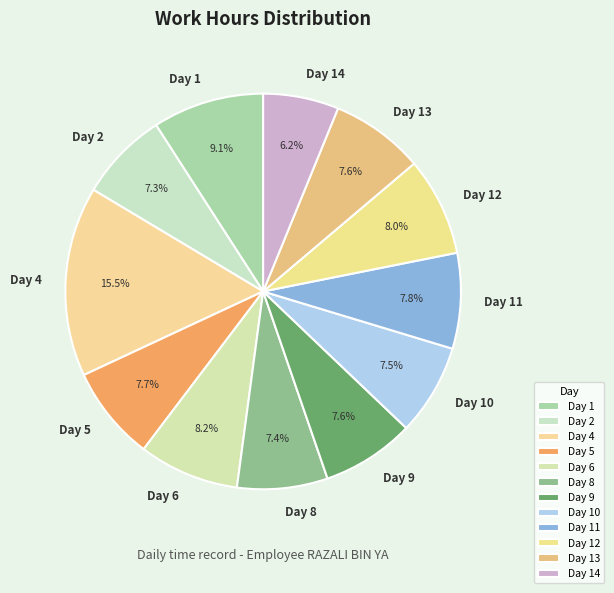

What is the smallest slice in the pie chart?

Day 14